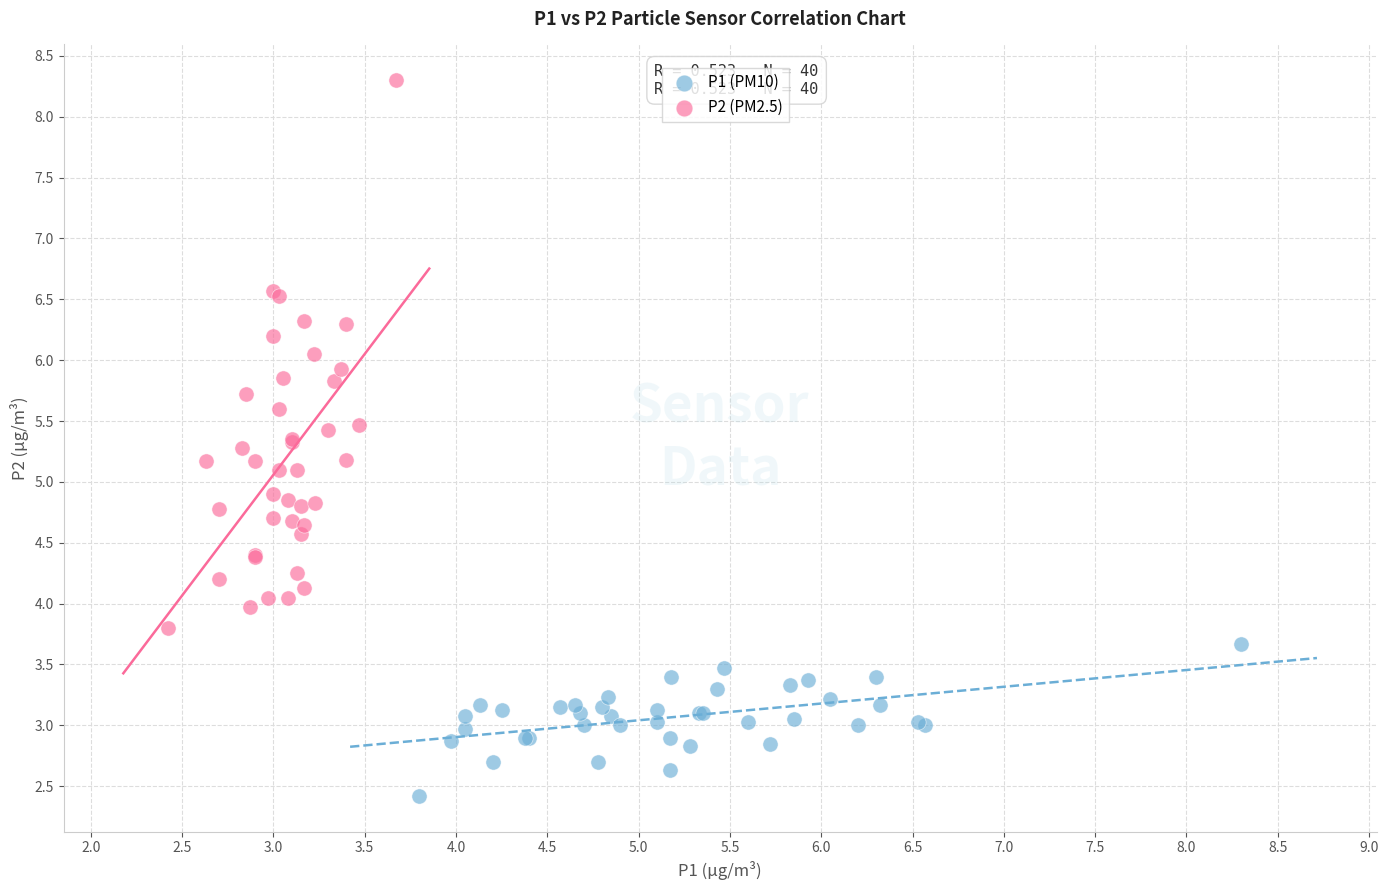

Which series has the widest spread of Y values?

P2 (PM2.5)